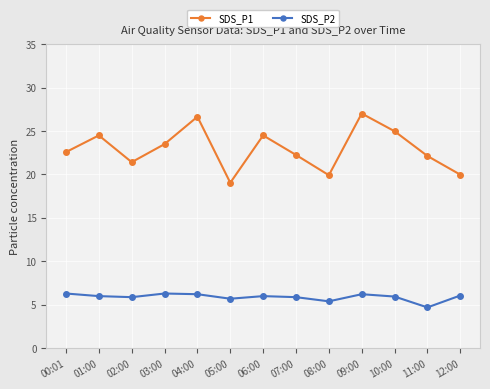

Which series has the widest spread of values?

SDS_P1